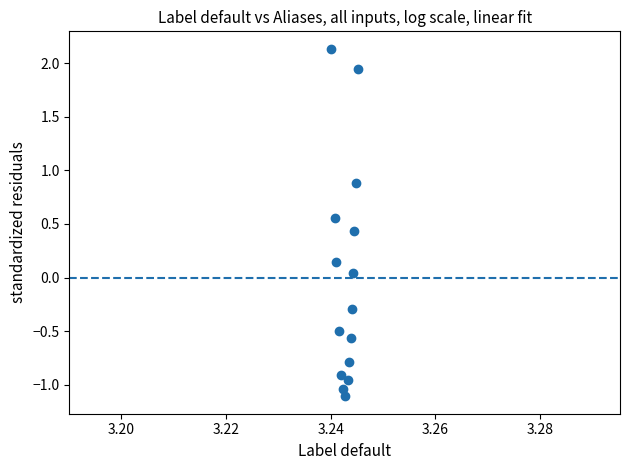

What is the range of Y values (max minus min)?

3.2